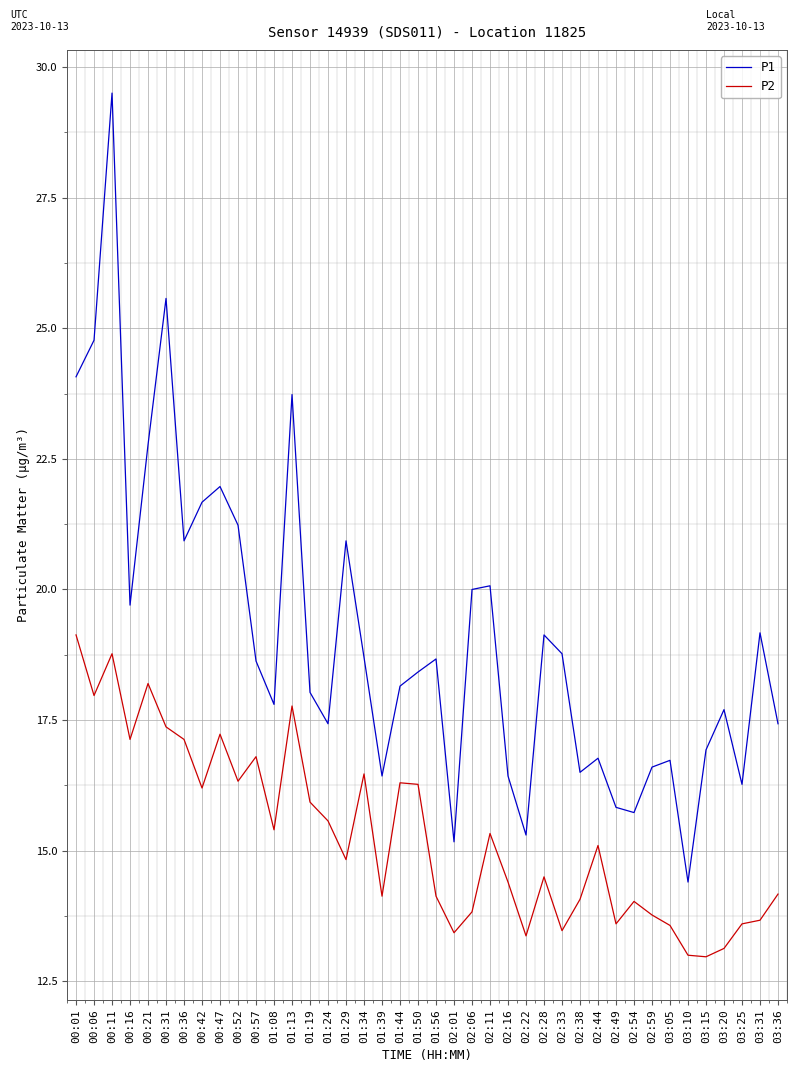

The P1 series shows 17.7 at 03:20. True or false?

True